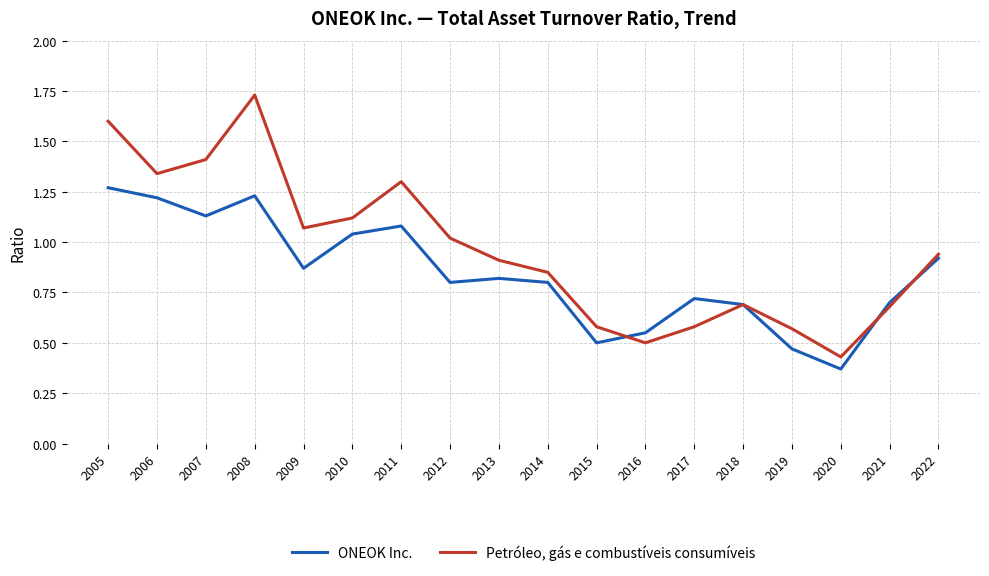

The ONEOK Inc. series shows 0.9 at 2021. True or false?

False